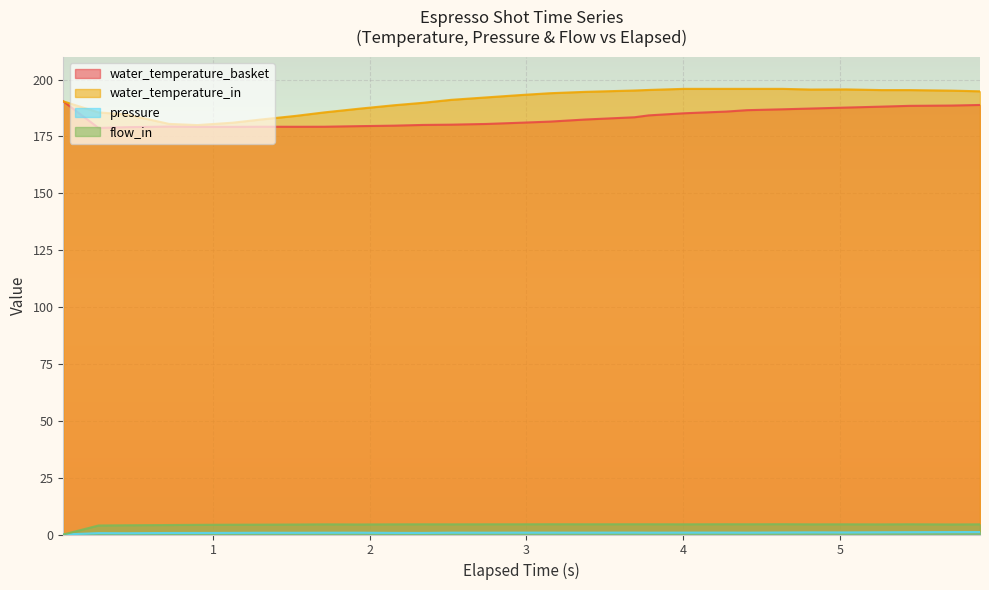

Which series has the largest total across all categories?

water_temperature_in